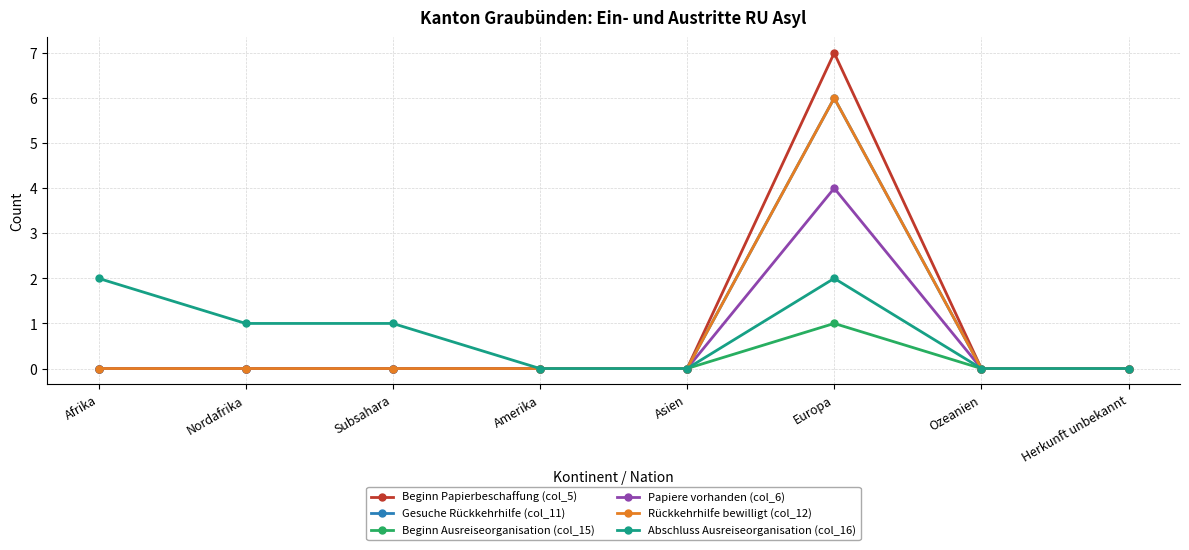

The value of Abschluss Ausreiseorganisation (col_16) at Nordafrika is 0. True or false?

False